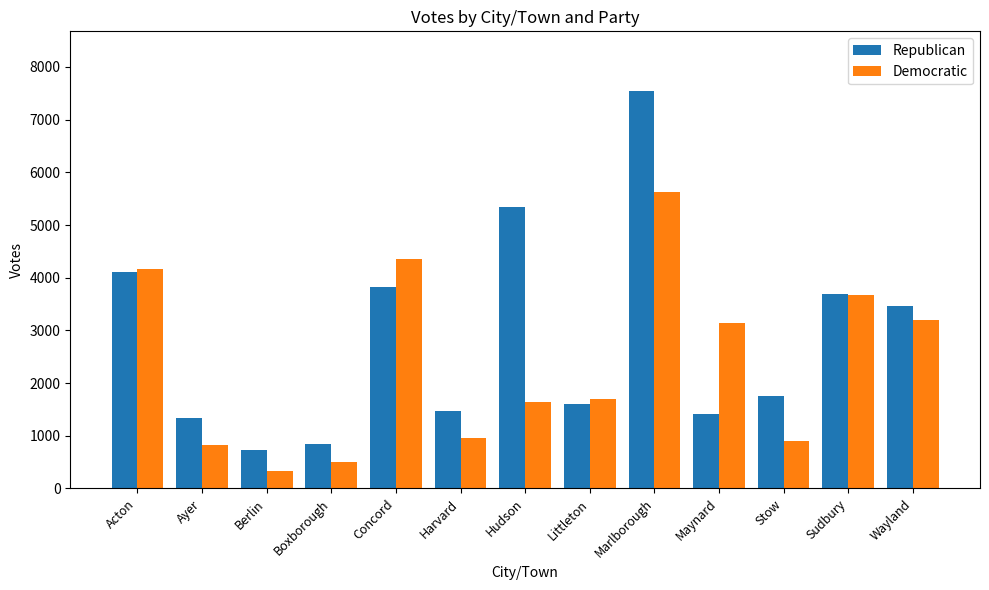

At how many categories does at least one series exceed 5213?

2